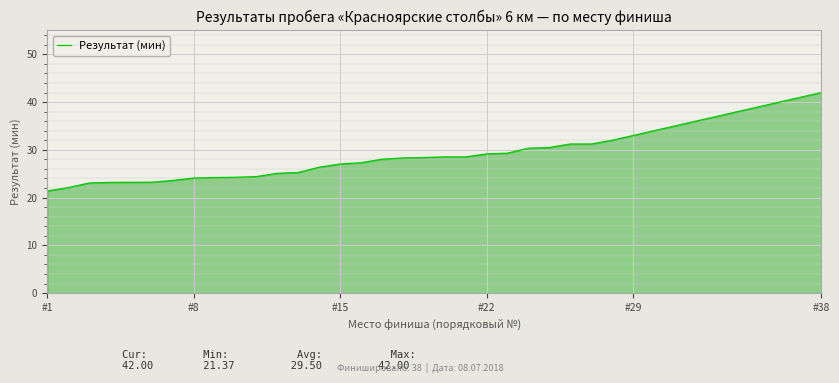

What is the maximum value shown in the chart?

42.0